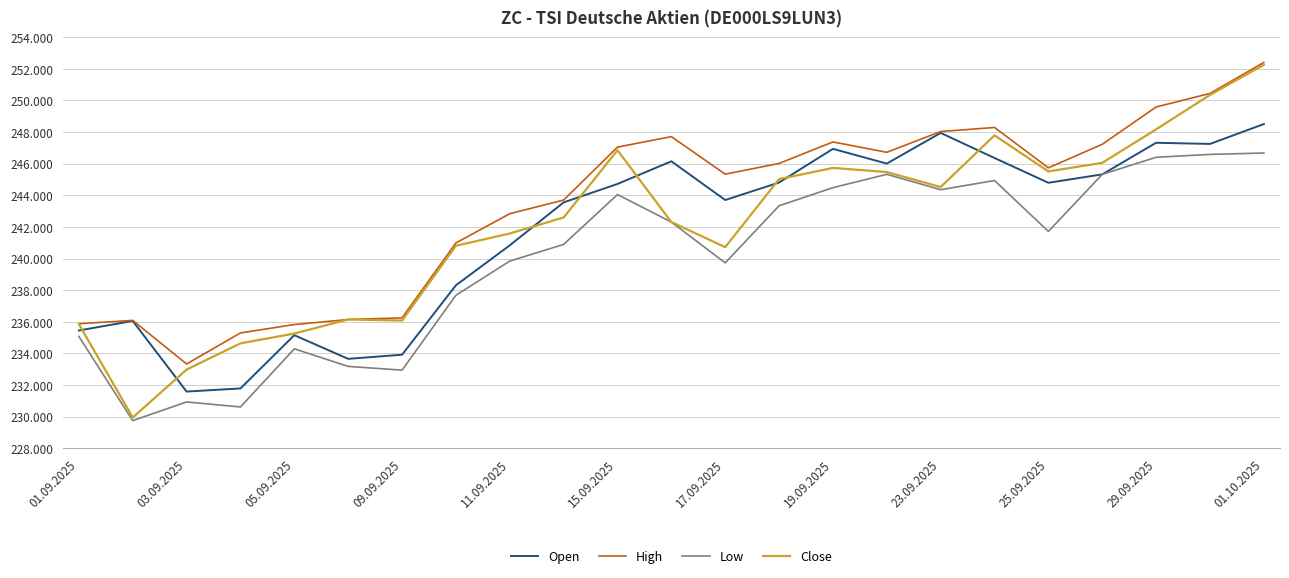

Does the chart display data point markers on the line(s)?

No